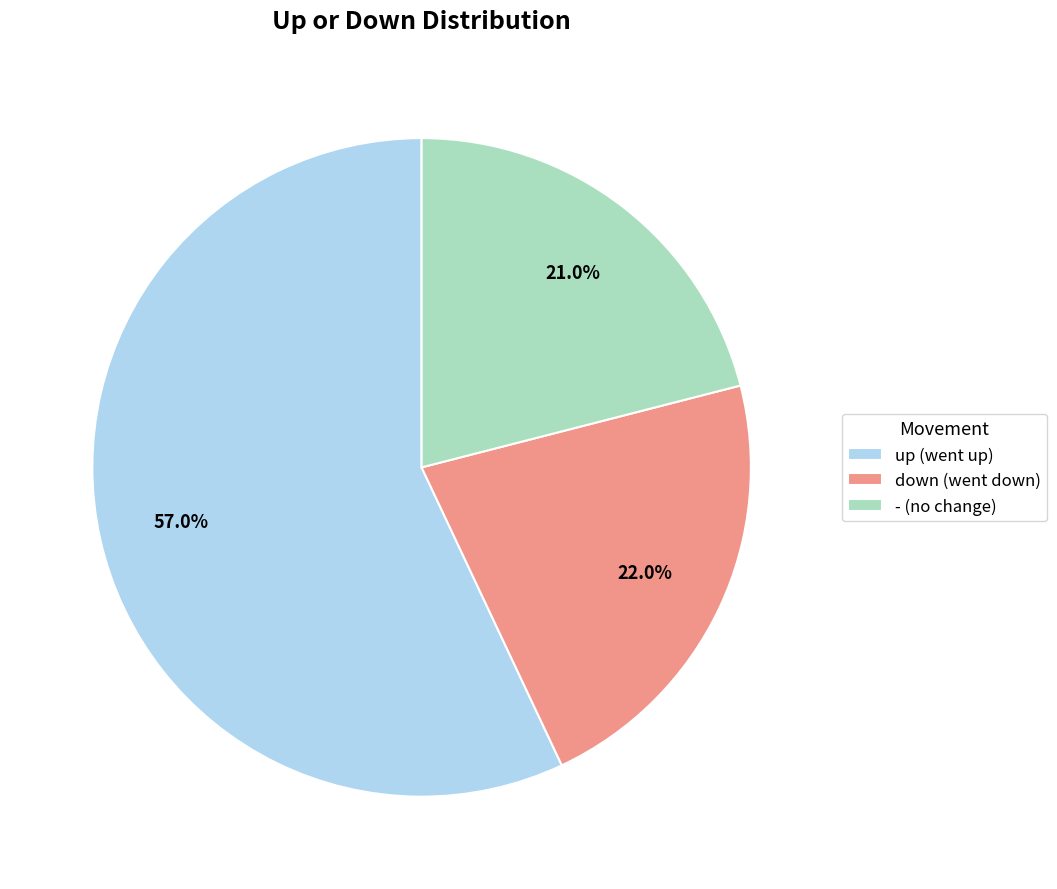

To the nearest percent, what portion does up represent?

57%